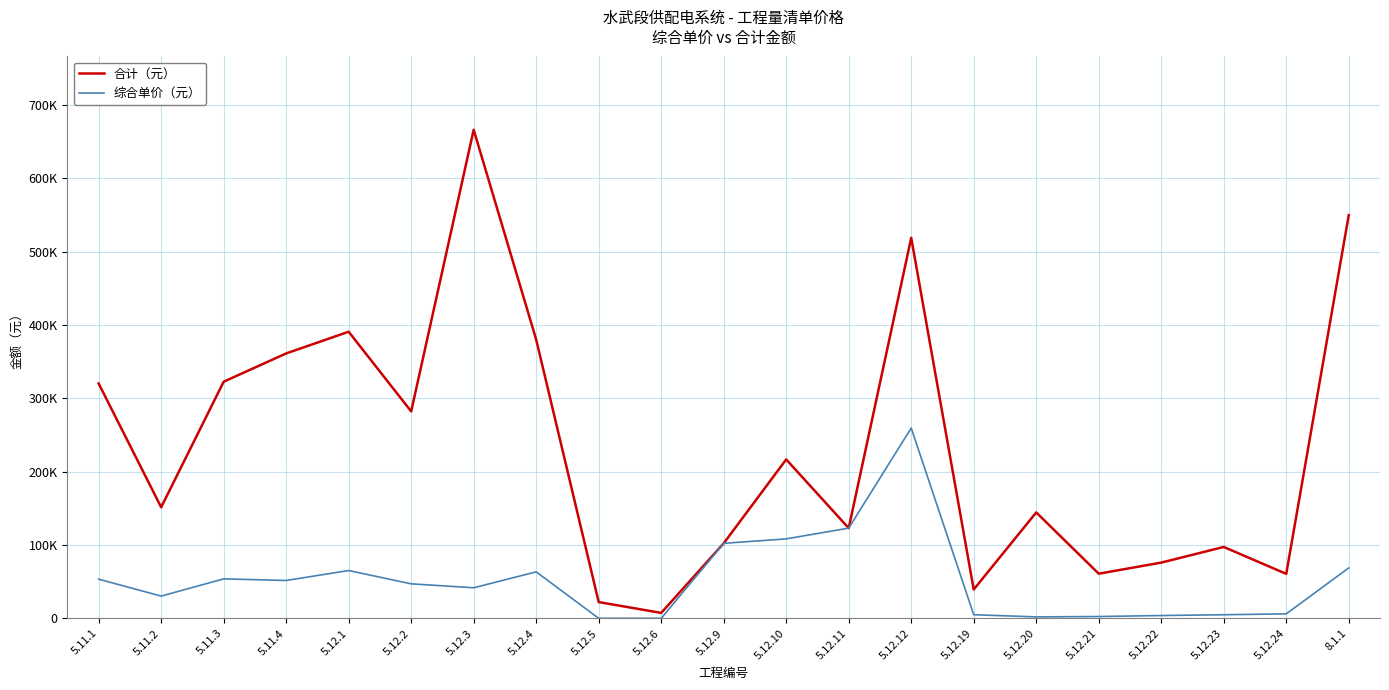

Between 5.11.1 and 5.11.4, which series saw the biggest shift?

合计（元）